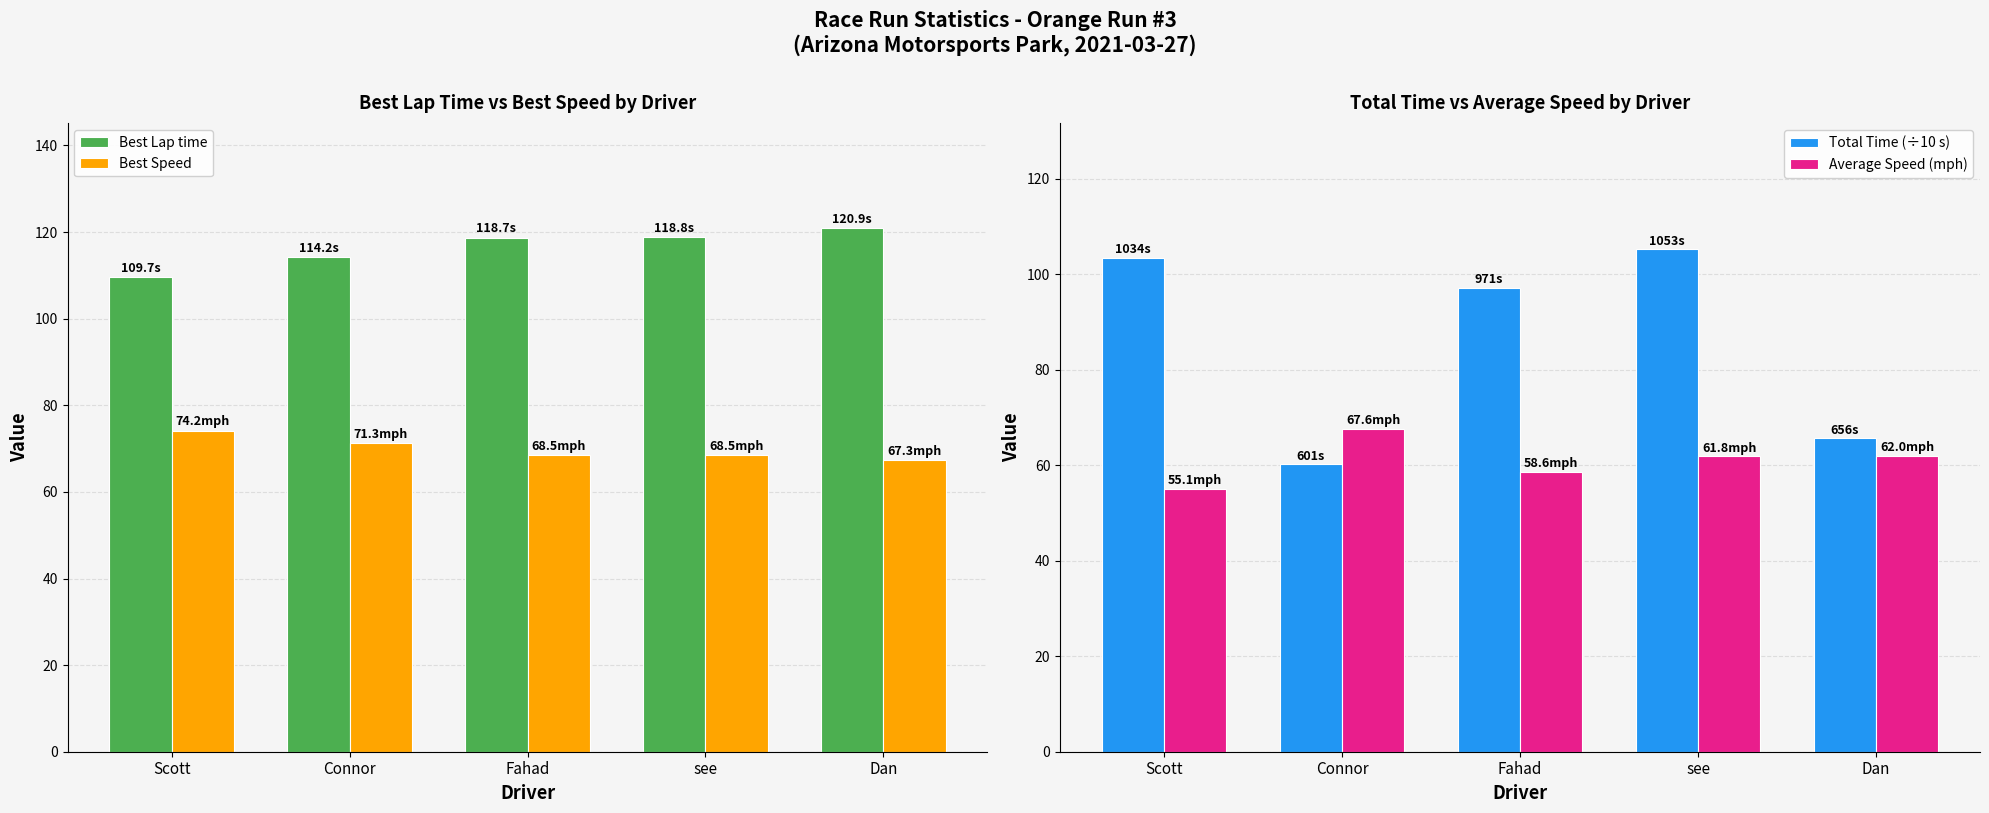

Reading left to right, what are all the values shown in this chart?

Best Lap time: 109.7	114.2	118.7	118.8	120.9
Best Speed: 74.2	71.3	68.5	68.5	67.3
Total Time (÷10 s): 103.4	60.1	97.1	105.3	65.6
Average Speed (mph): 55.1	67.6	58.6	61.8	62.0